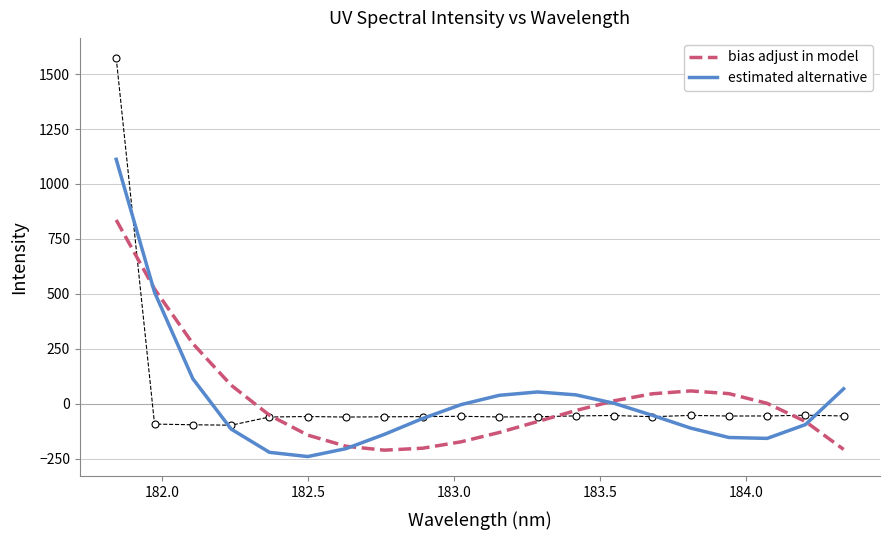

What is the average value of the bias adjust in model series?

18.2